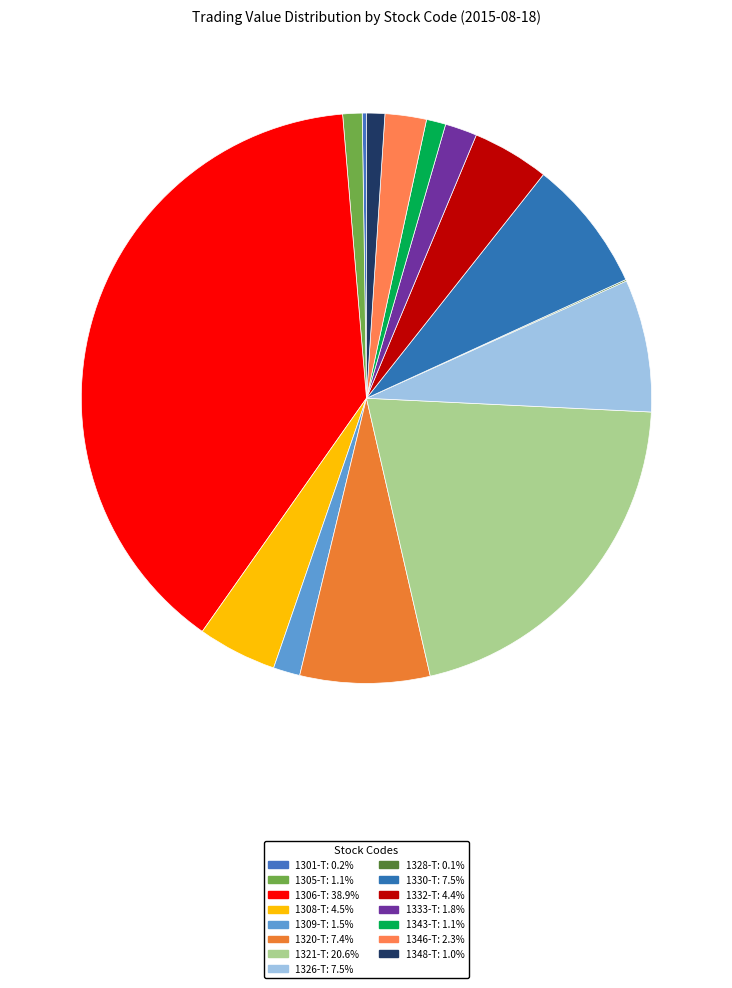

Does 1305-T account for over 50% of the chart?

No